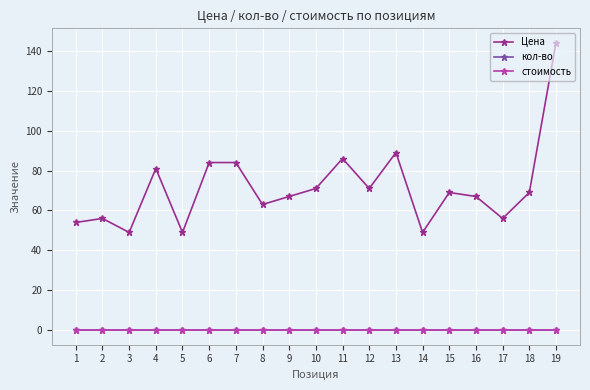

Does the chart display data point markers on the line(s)?

Yes